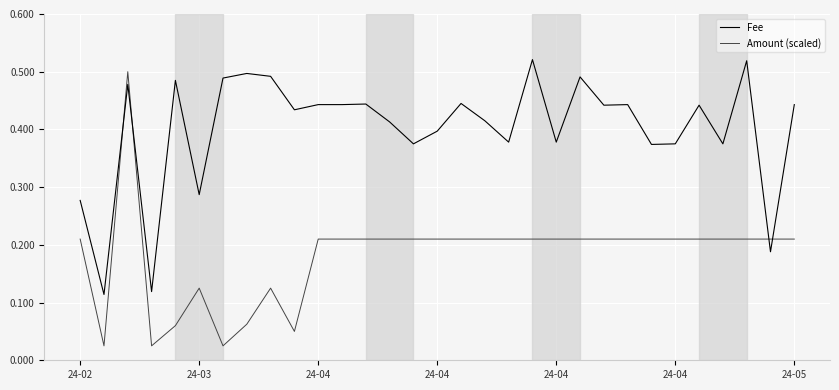

Which series has the largest range (max minus min)?

Amount (scaled)